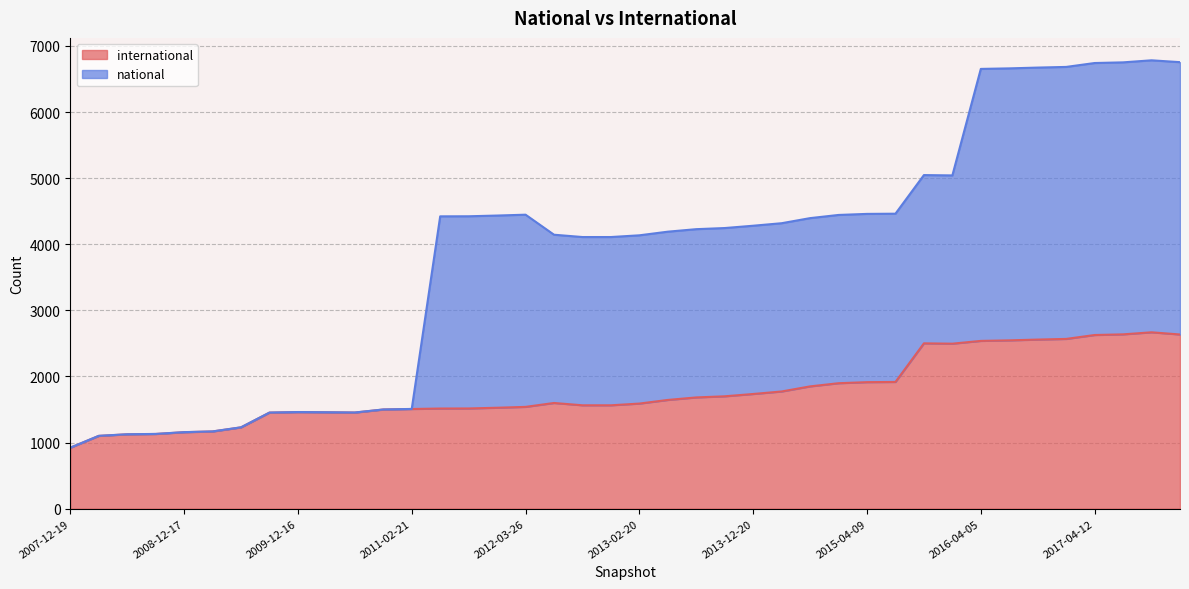

Does the chart have visible grid lines?

Yes